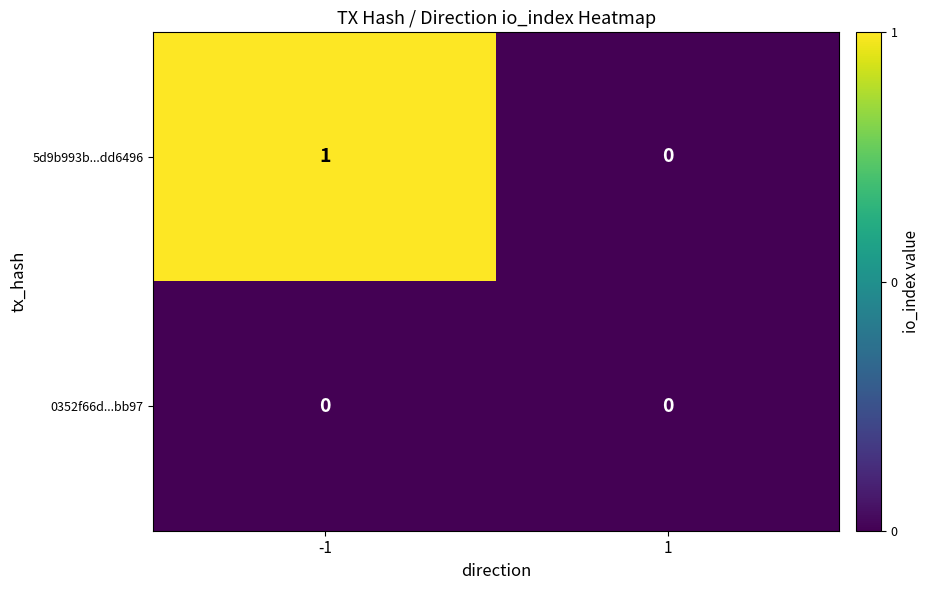

Reading left to right, transcribe all the data shown in this chart.

5d9b993b...dd6496: -1=1	1=0
0352f66d...bb97: -1=0	1=0